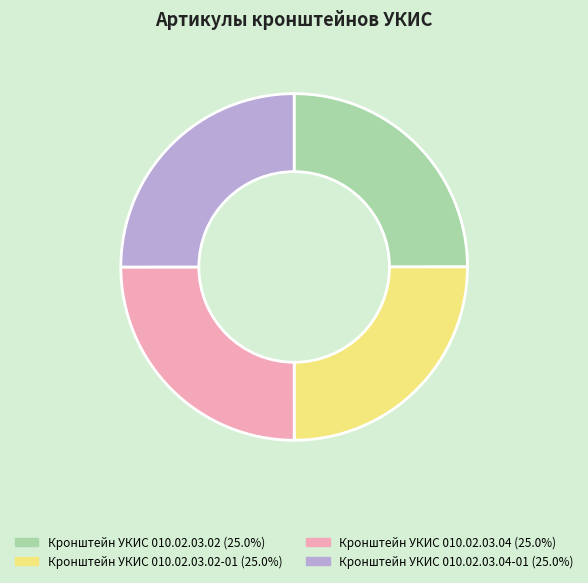

How many segments does this pie chart have?

4